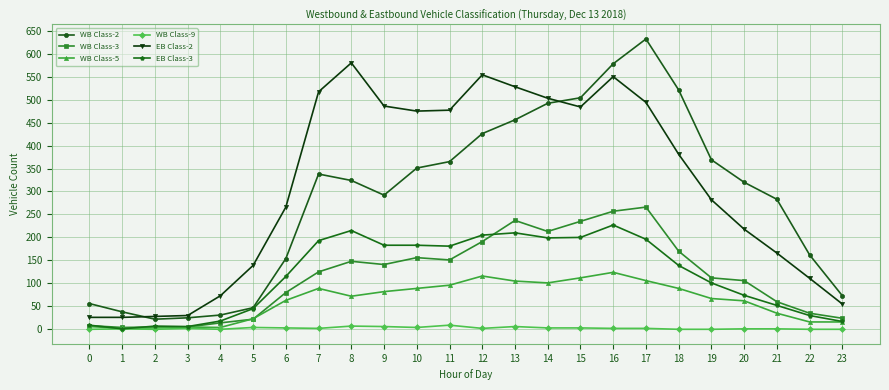

What is the maximum value shown in the chart?

632